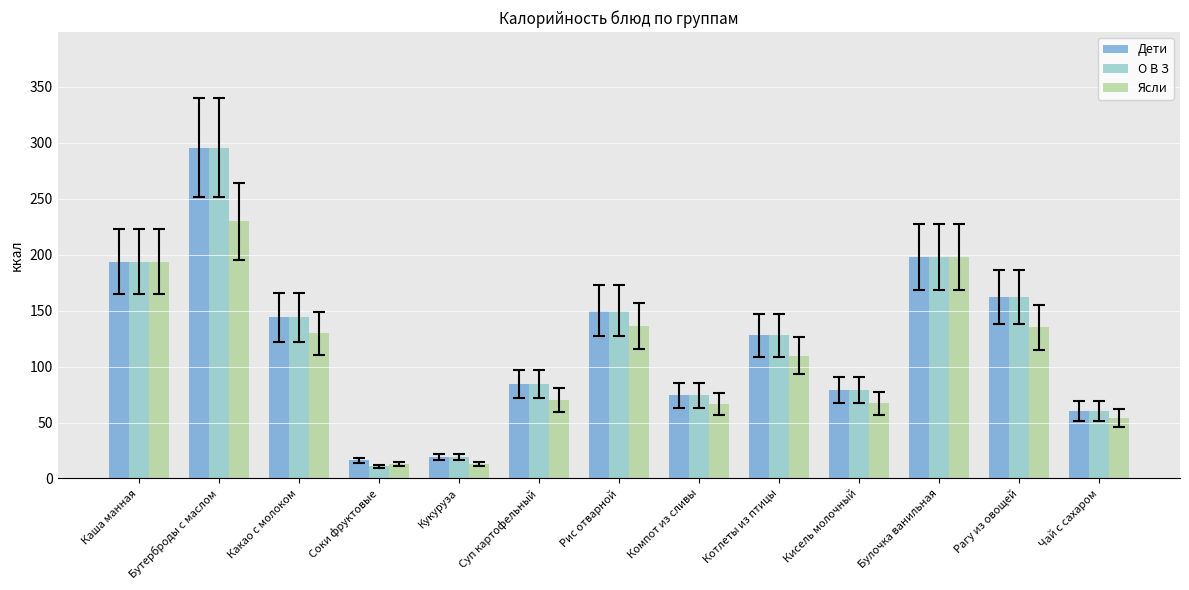

The О В З series shows 10.8 at Соки фруктовые. True or false?

True